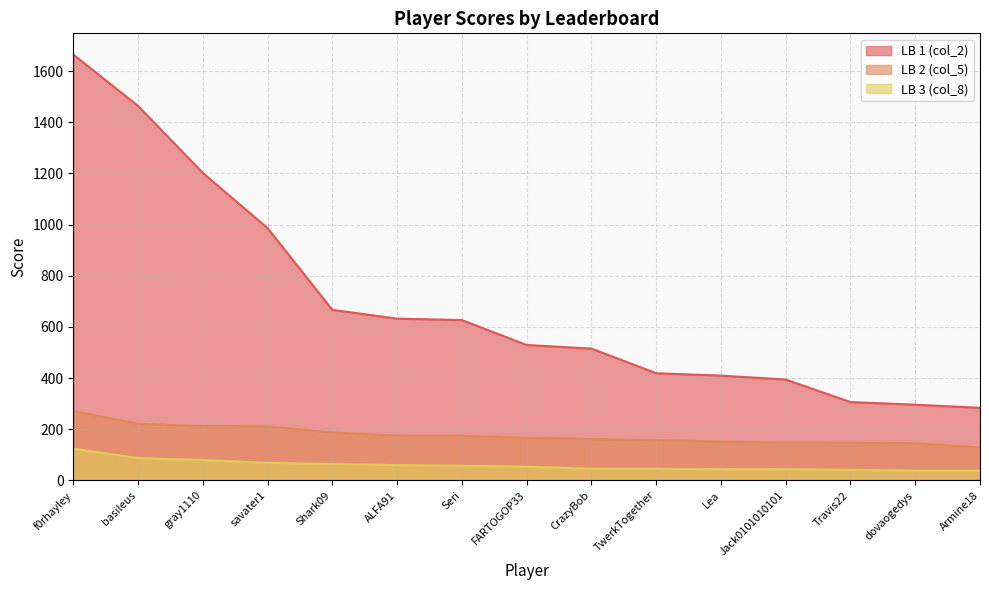

At which label does LB 1 (col_2) reach its peak?

f0rhayley